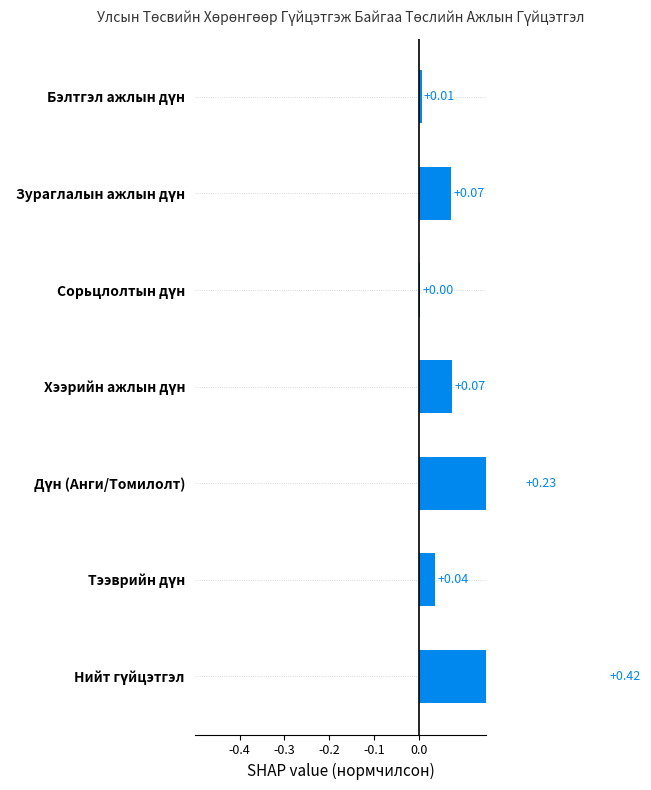

How many bars are there in total?

7